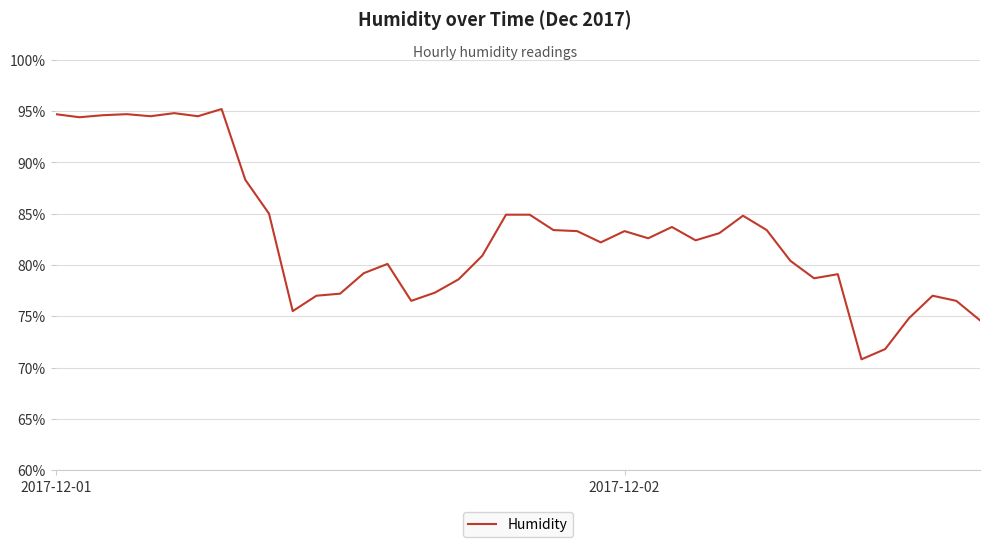

What is the average value?

83.0